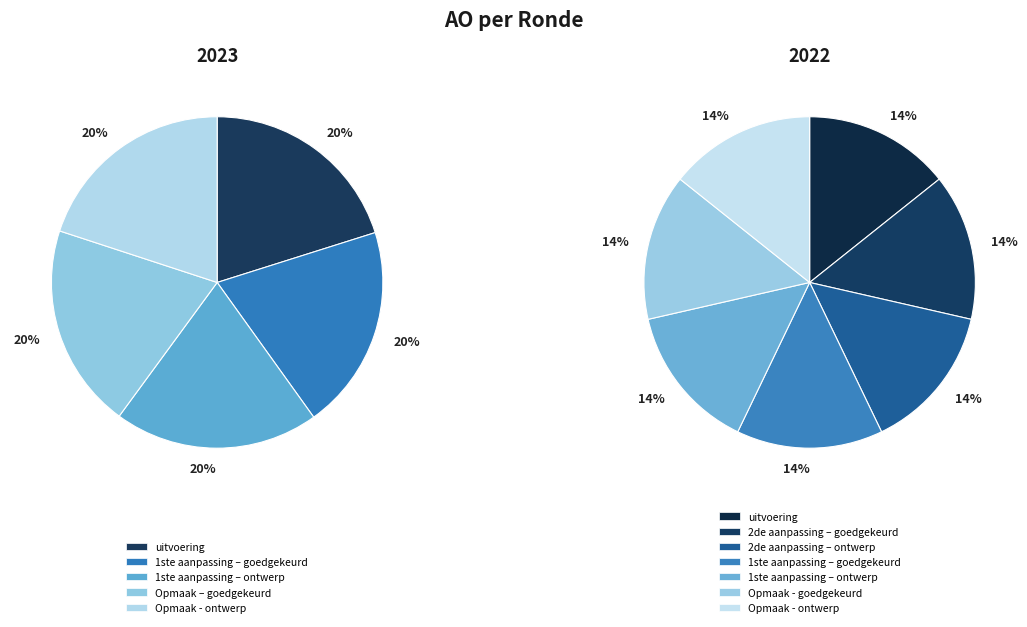

What is the largest slice in the pie chart?

2023 uitvoering